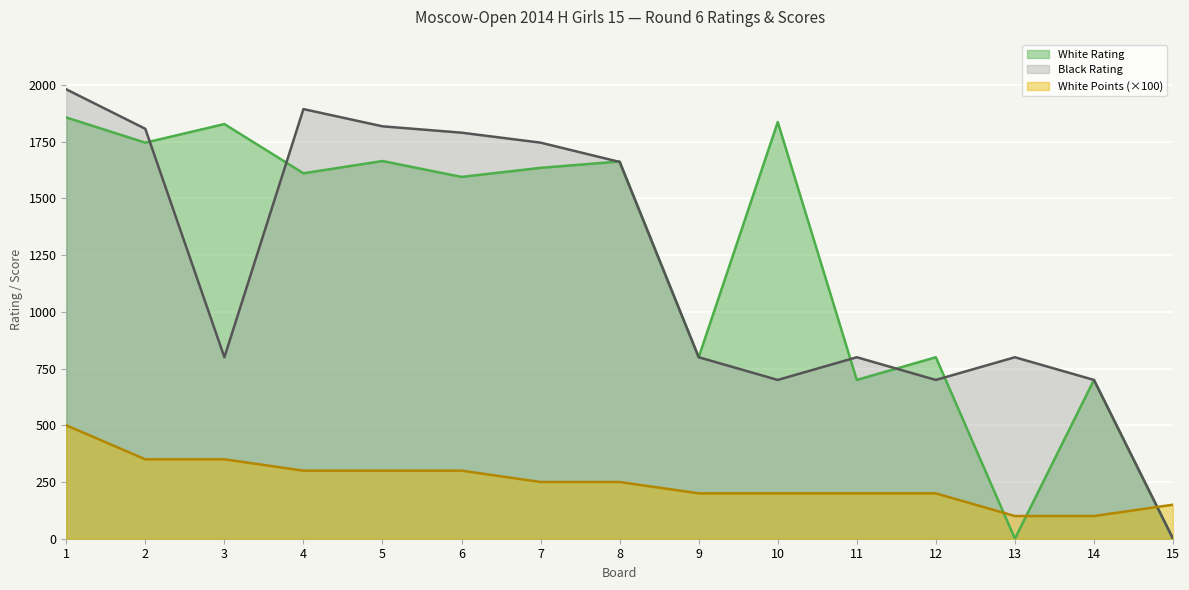

What is the difference between the Black Rating values at 3 and 12?

100